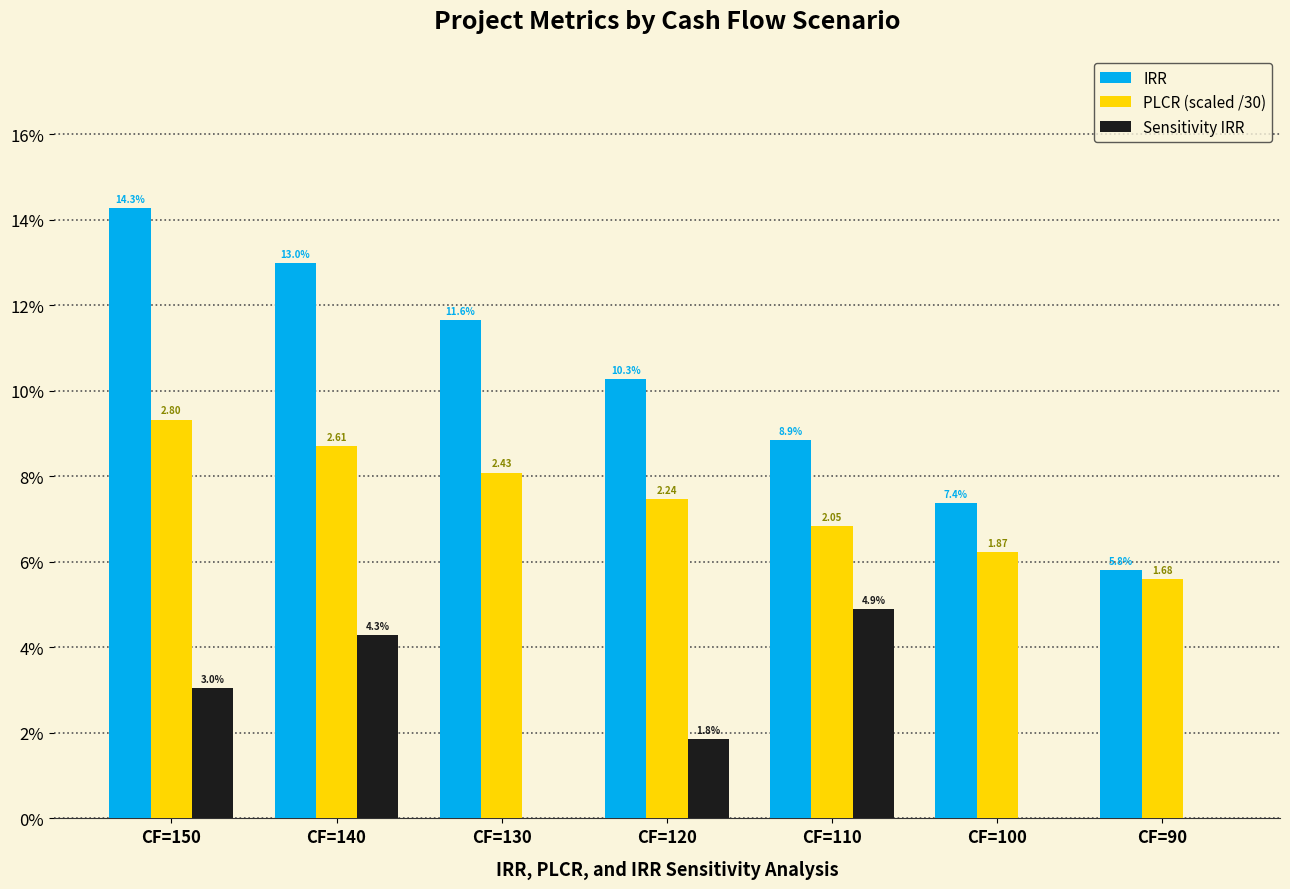

Does the chart contain stacked bars?

No